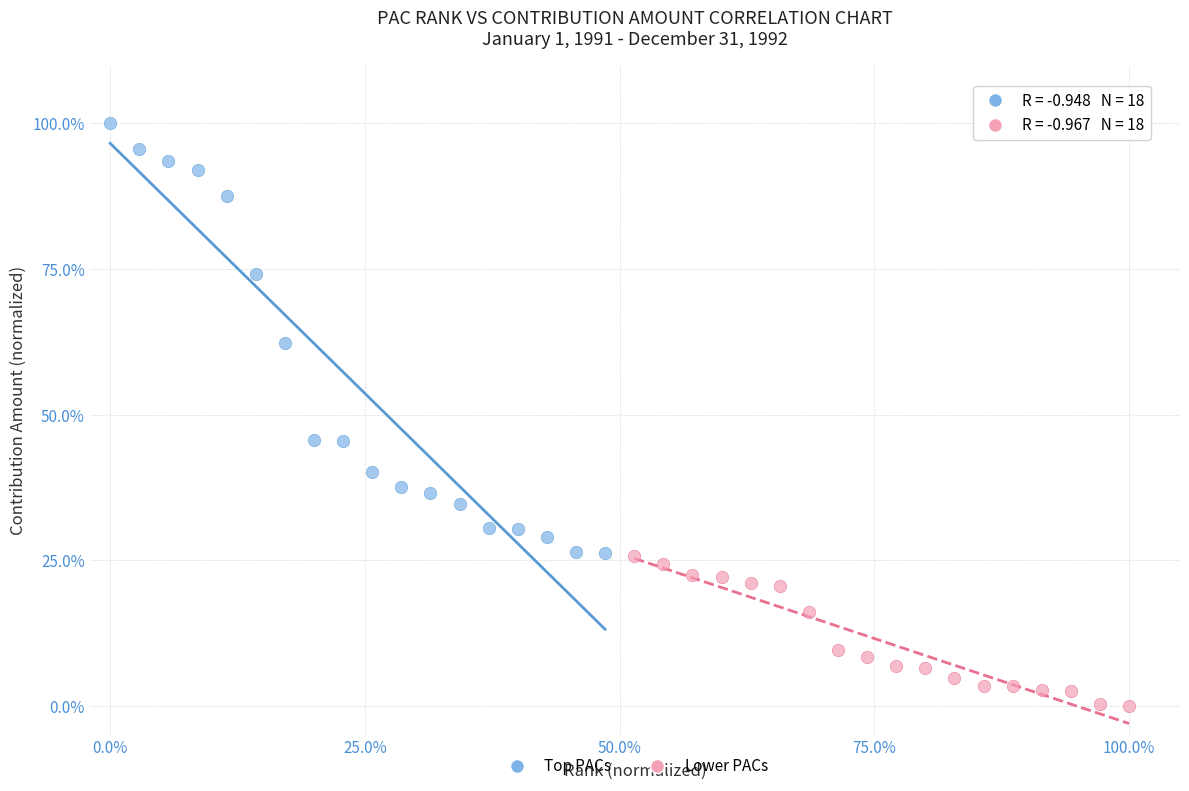

What are all the series names shown in the legend?

Top PACs, Lower PACs